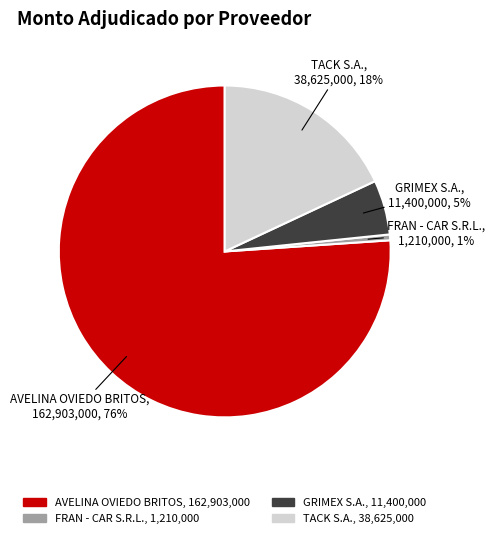

Between GRIMEX S.A. and FRAN - CAR S.R.L., which is larger?

GRIMEX S.A.